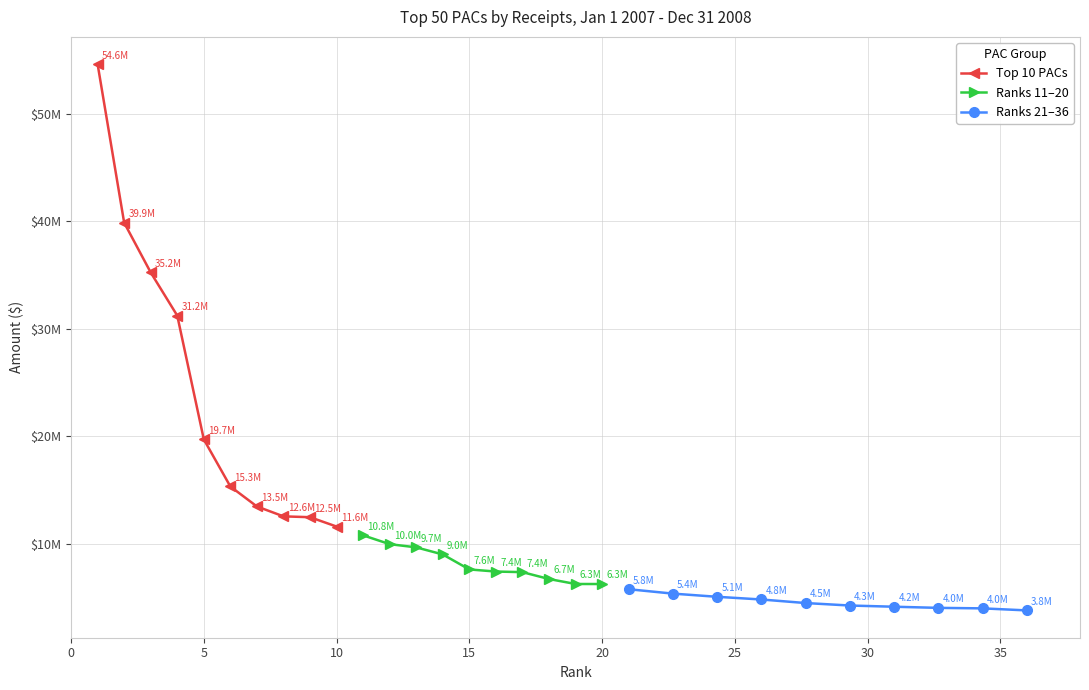

What is the maximum value for Top 10 PACs?

54598570.0